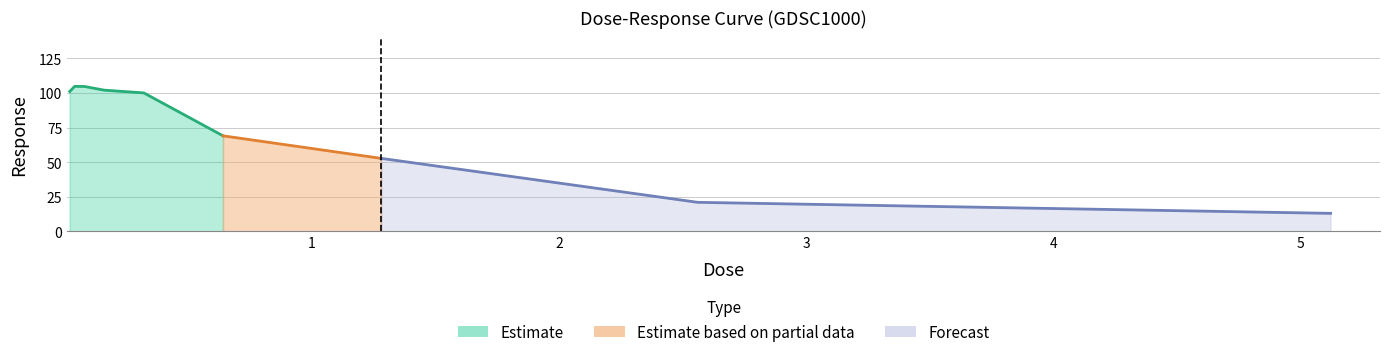

Which has a higher value, 0.04 or 1.28?

0.04